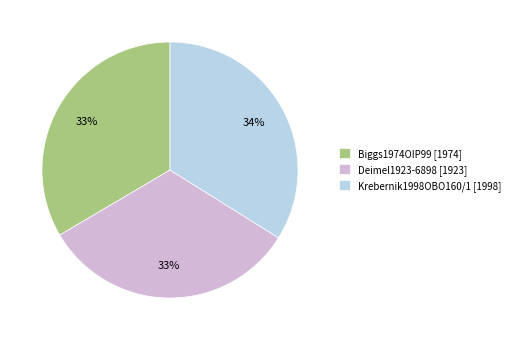

The Krebernik1998OBO160/1 [1998] slice represents 27% of the pie. True or false?

False